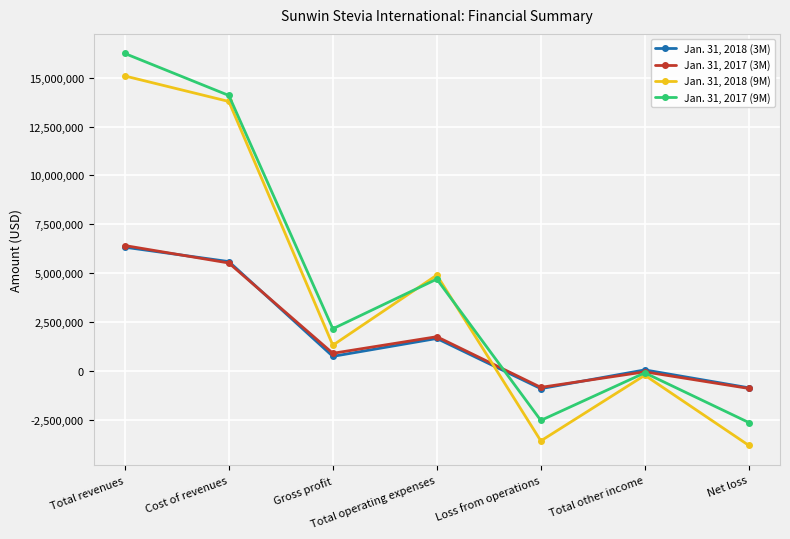

What is the difference between the second highest and second lowest values in the Jan. 31, 2018 (9M) series?

17379381